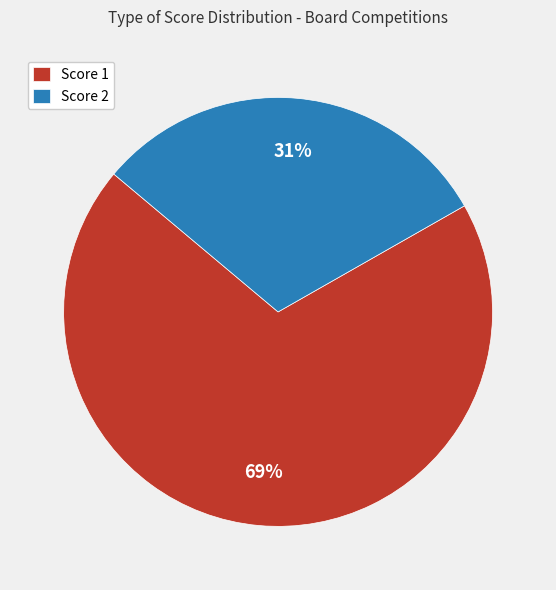

Is the sum of Score 2 and Score 1 greater than half?

Yes